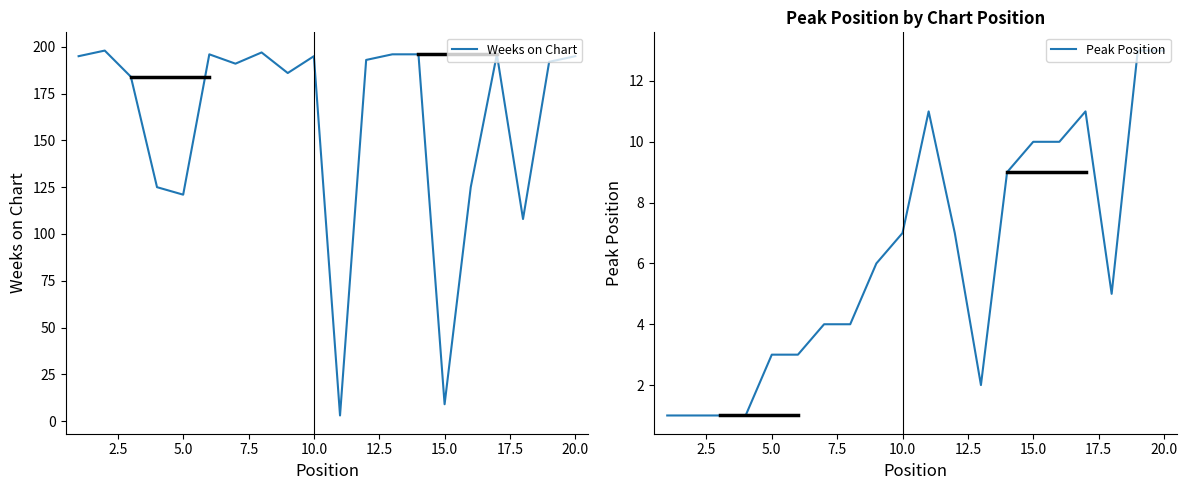

What are all the series names shown in the legend?

Weeks on Chart, Peak Position